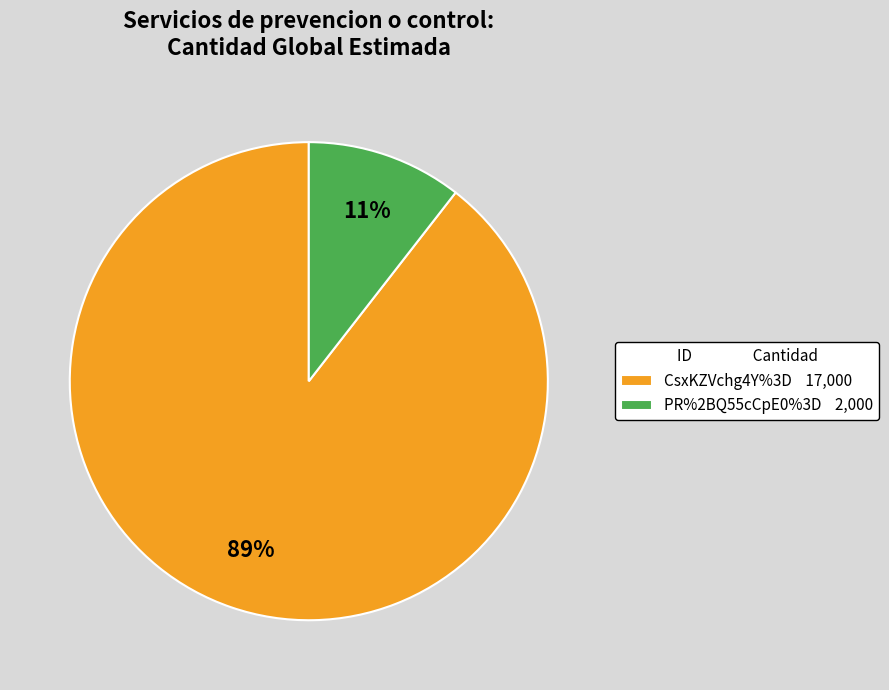

Rank the categories by value from highest to lowest.

CsxKZVchg4Y%3D, PR%2BQ55cCpE0%3D